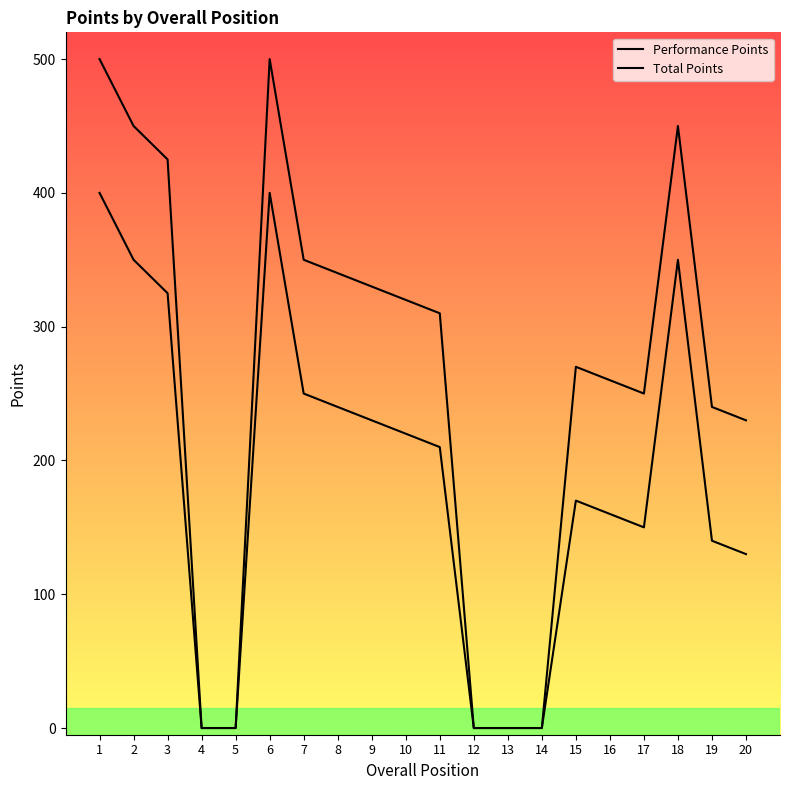

True or false: Total Points has a value of 0 at 4.

True